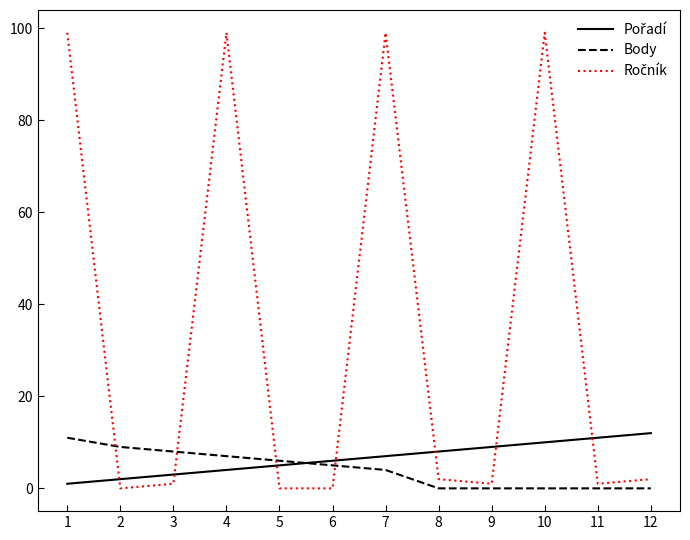

The Body series shows 5 at 6. True or false?

True